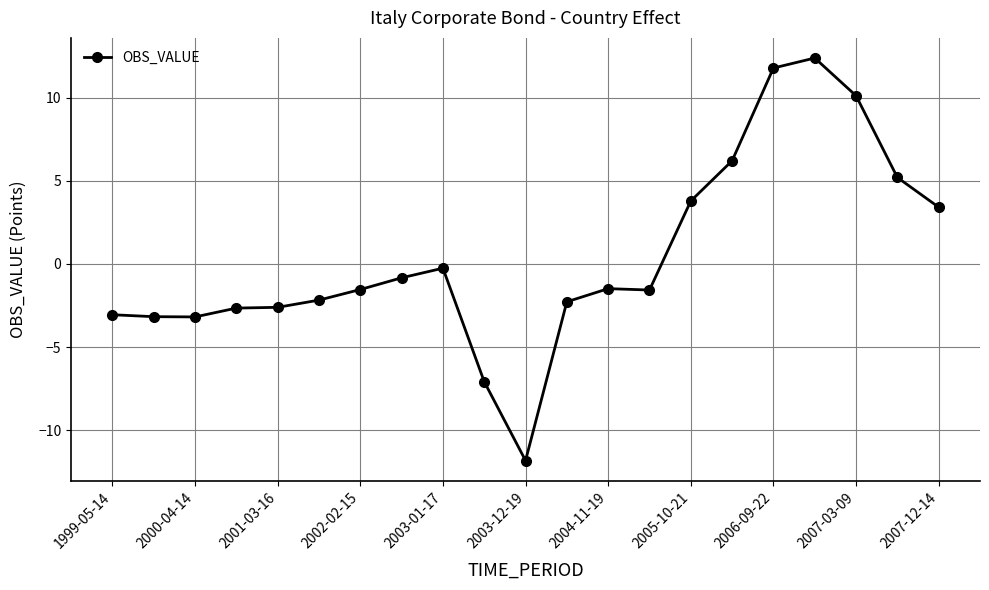

True or false: there are more than 0 points higher than both neighbors.

True